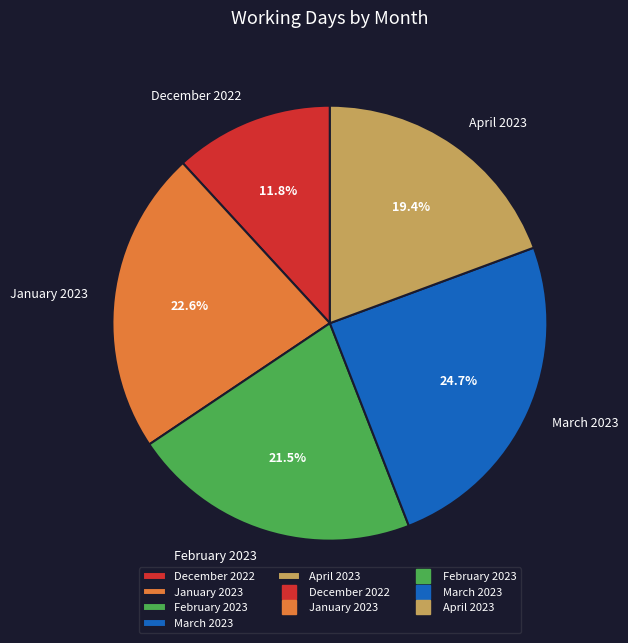

What is the total percentage of January 2023 and February 2023?

44.1%